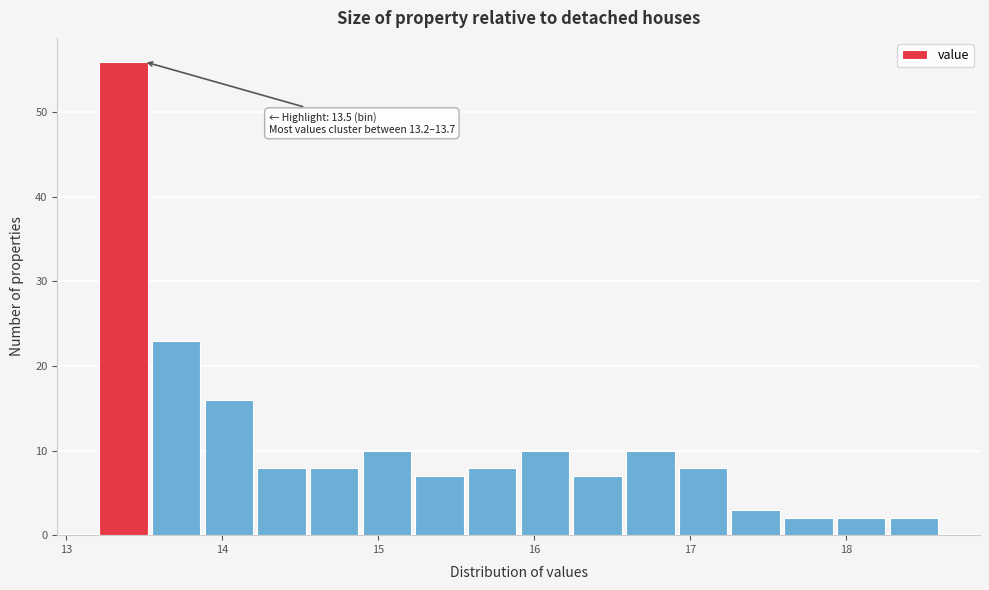

Read against the x-axis, roughly where is the centre of the tallest bar?

13.4